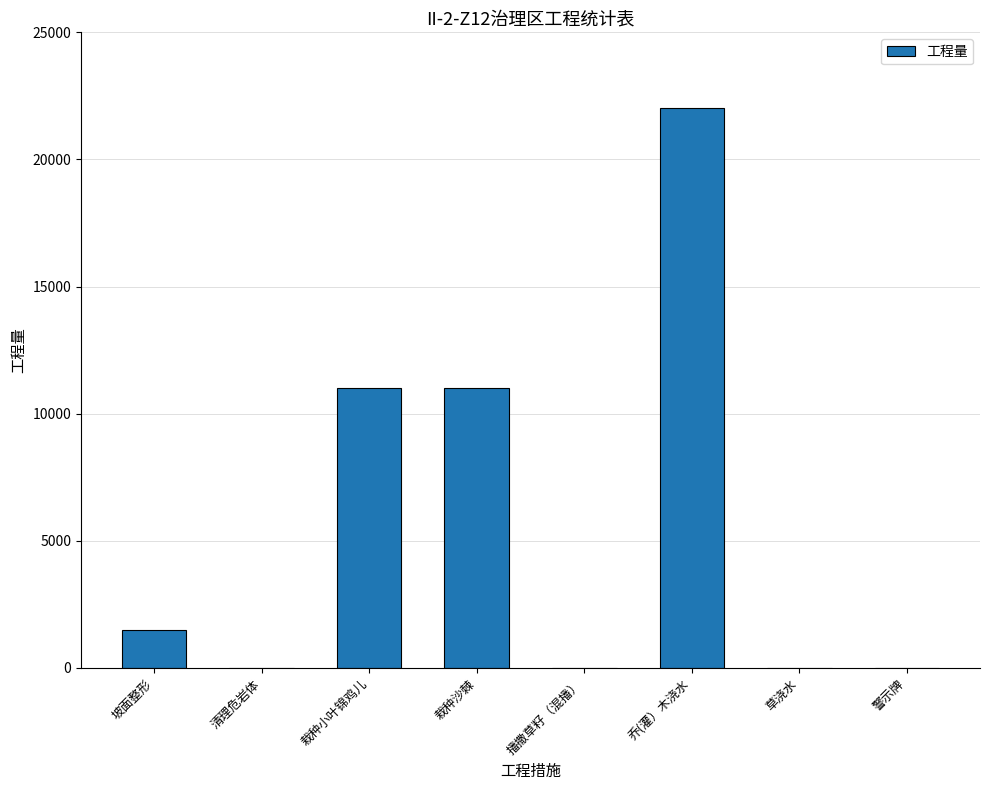

What value does the data have at 栽种小叶锦鸡儿?

11021.0